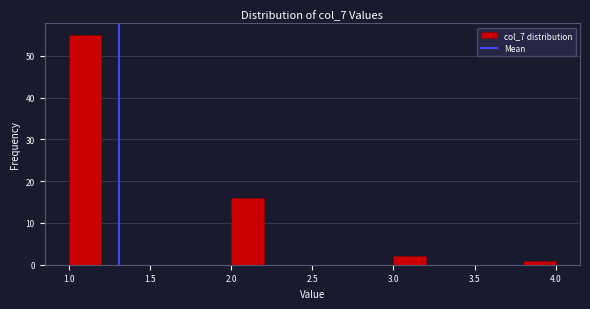

Reading left to right, list every bar in this chart as the range it spans on the x-axis followed by its height. The values are not printed on the chart, so give them approximately, as read against the axis.

1.0 to 1.2: 55
1.2 to 1.4: 0
1.4 to 1.6: 0
1.6 to 1.8: 0
1.8 to 2.0: 0
2.0 to 2.2: 16
2.2 to 2.4: 0
2.4 to 2.6: 0
2.6 to 2.8: 0
2.8 to 3.0: 0
3.0 to 3.2: 2
3.2 to 3.4: 0
3.4 to 3.6: 0
3.6 to 3.8: 0
3.8 to 4.0: 1